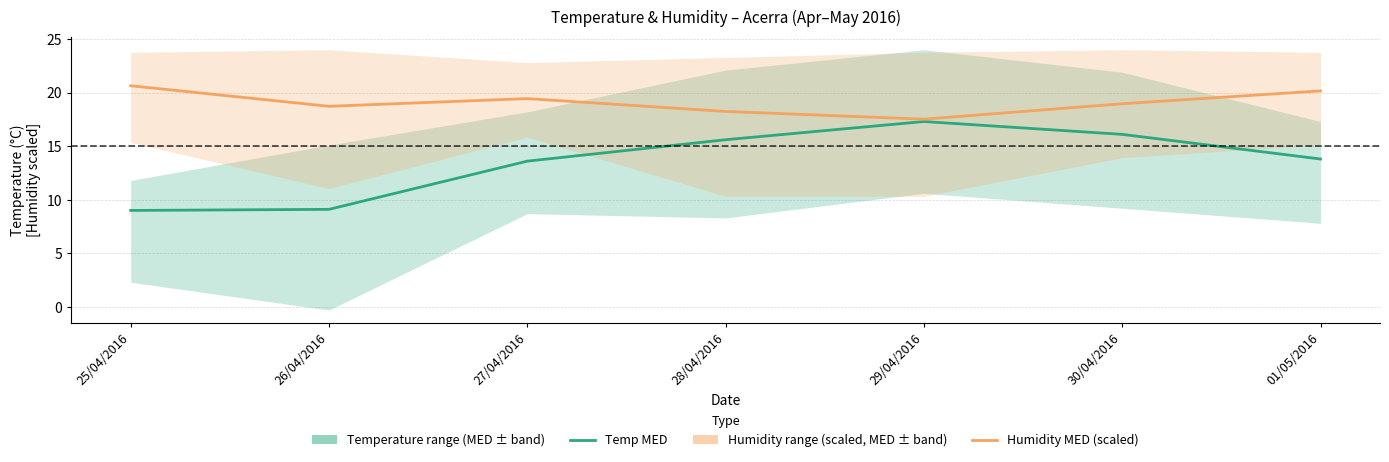

List the labels in order of Temp MED MIN value, largest first.

29/04/2016, 30/04/2016, 27/04/2016, 28/04/2016, 01/05/2016, 25/04/2016, 26/04/2016